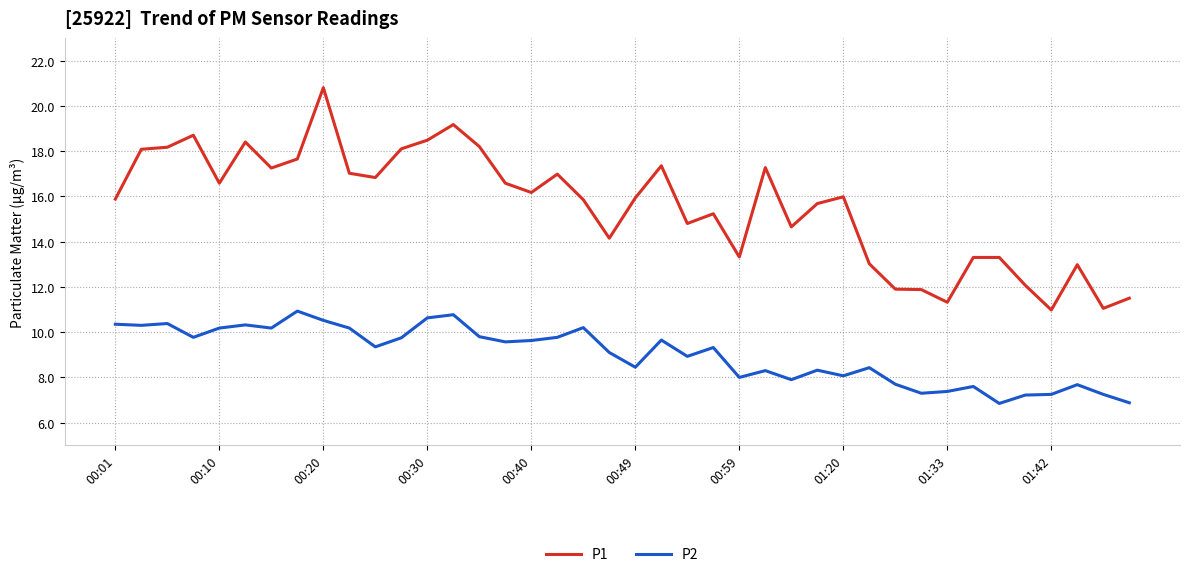

List the series in order of their peak value, lowest first.

P2, P1